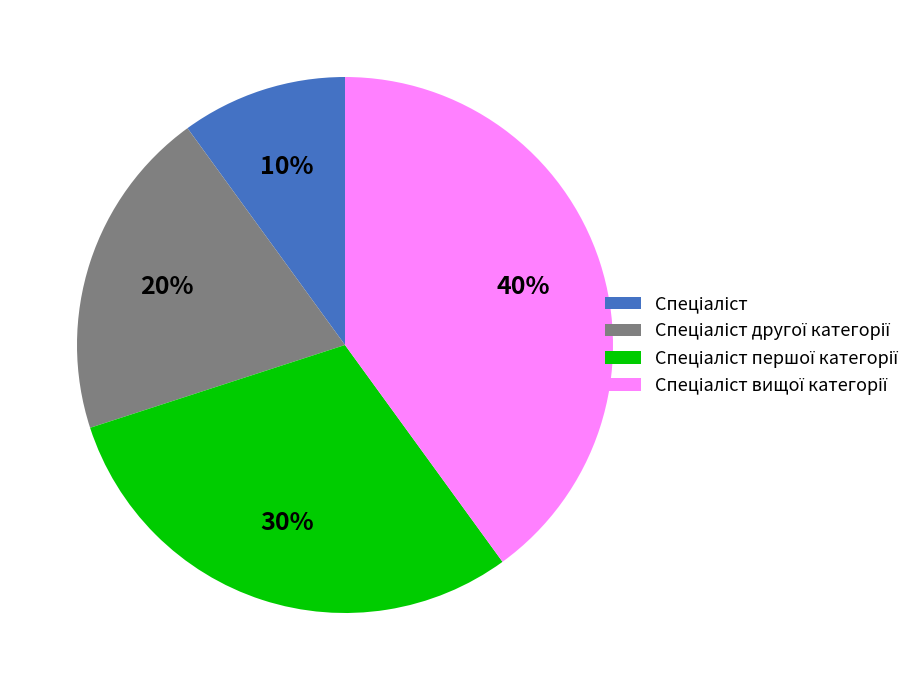

To the nearest percent, what is the average slice percentage?

25%